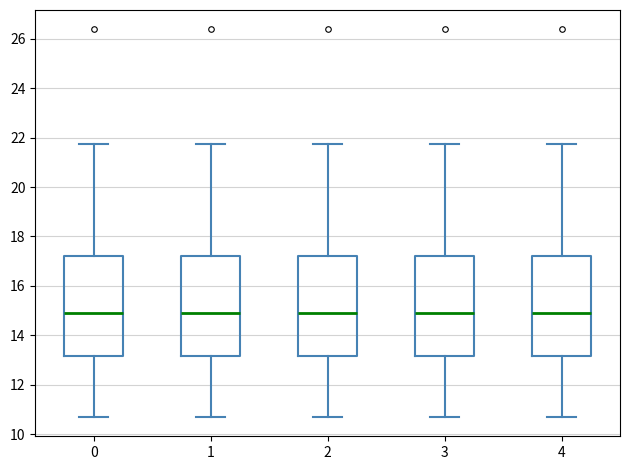

Reading left to right, transcribe this box plot: for each box, give where its median line is, the range the box spans, and where its two whiskers end, as read against the y-axis. The values are not printed on the chart, so give them approximately, as read against the axis.

0: median 15.0, box 13.2 to 17.2, whiskers 10.8 to 21.8
1: median 15.0, box 13.2 to 17.2, whiskers 10.8 to 21.8
2: median 15.0, box 13.2 to 17.2, whiskers 10.8 to 21.8
3: median 15.0, box 13.2 to 17.2, whiskers 10.8 to 21.8
4: median 15.0, box 13.2 to 17.2, whiskers 10.8 to 21.8